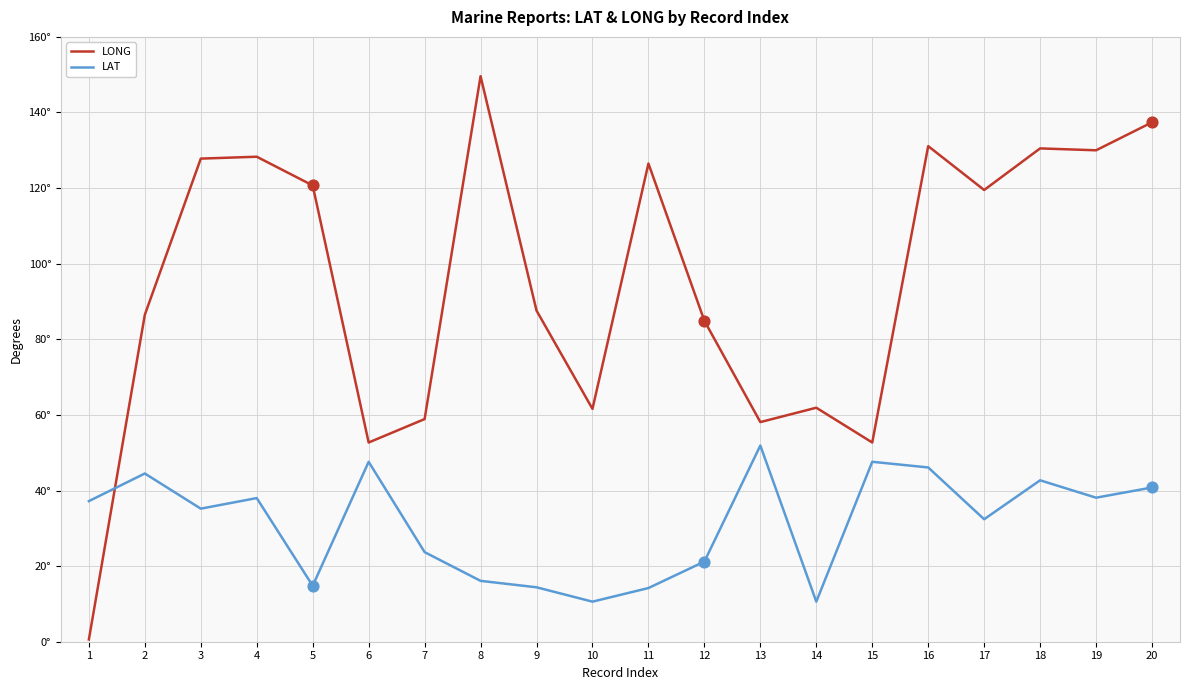

Is this an area chart (filled region under the line)?

No